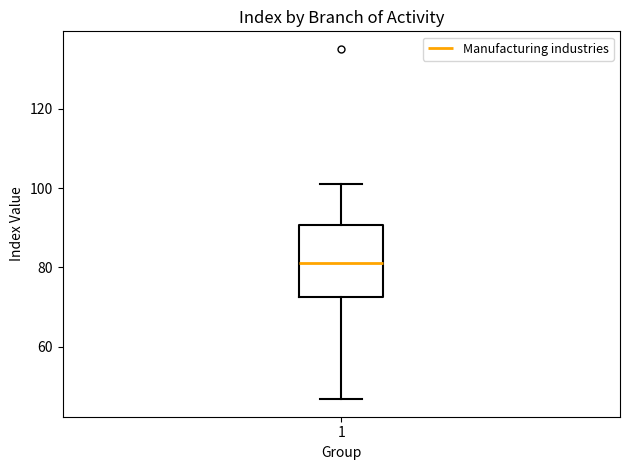

Where does the upper whisker of the box at x = 1 end on the y-axis? The values are not printed on the chart, so give them approximately, as read against the axis.

102